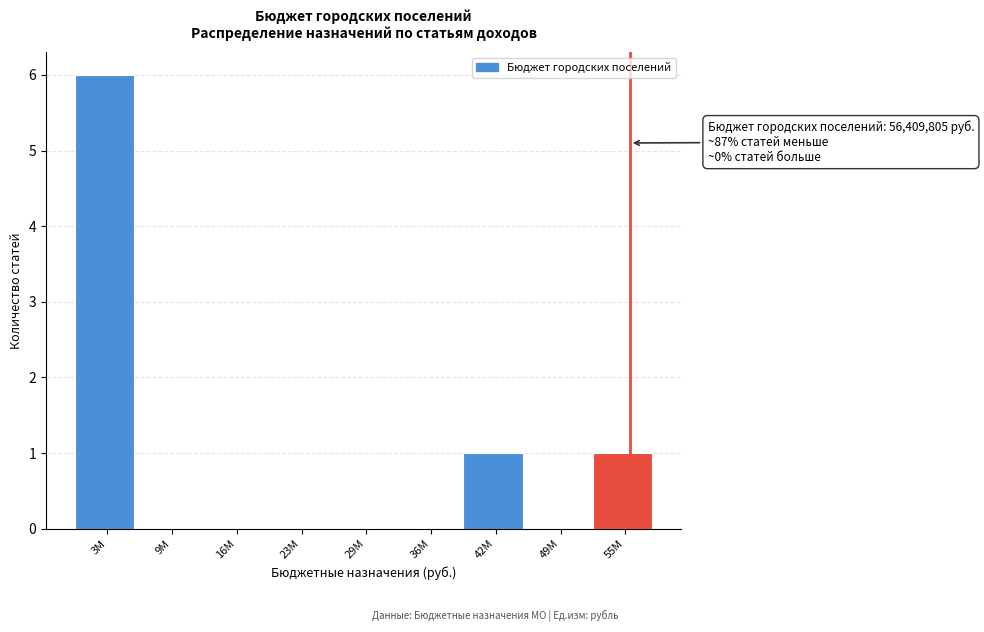

Reading right to left, transcribe all the data shown in this chart.

55M=1	49M=0	42M=1	36M=0	29M=0	23M=0	16M=0	9M=0	3M=6